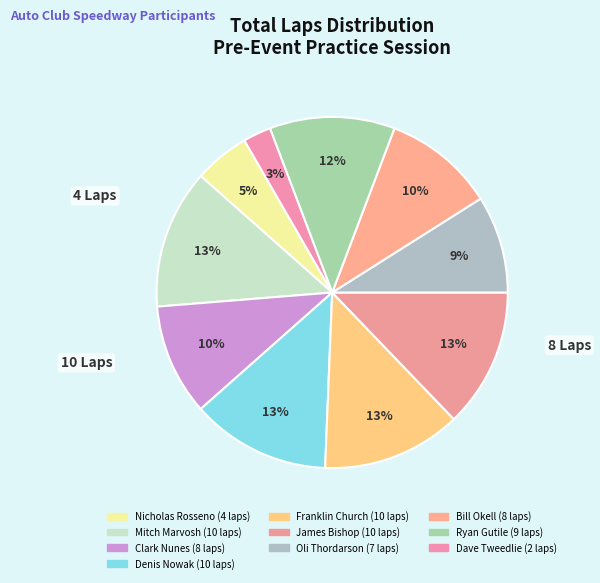

Is Ryan Gutile the majority of the pie?

No